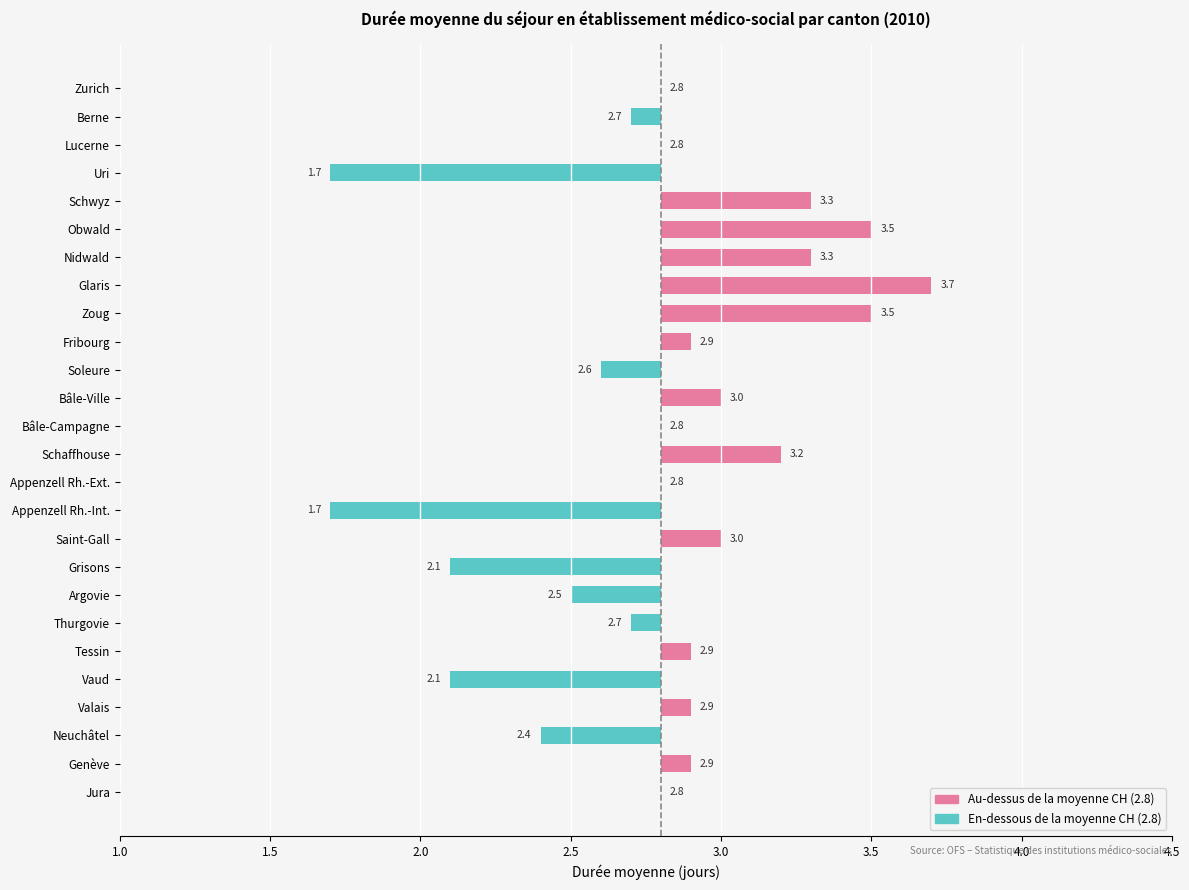

Which label corresponds to the smallest value in the chart?

Uri